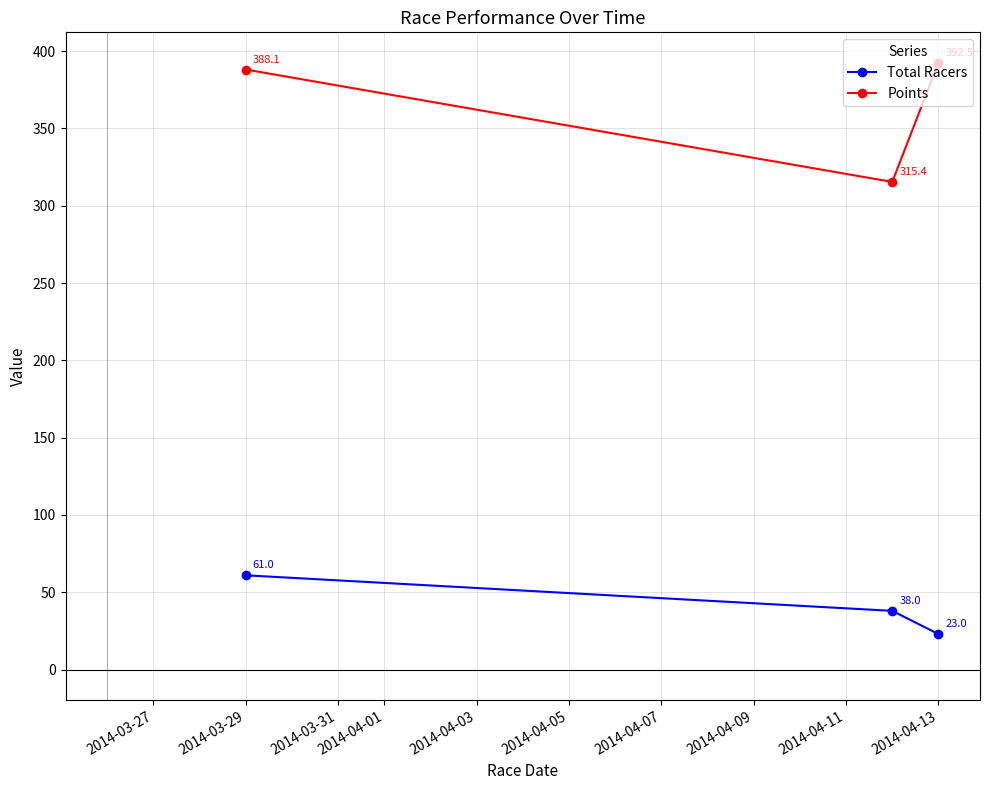

Which series has the largest total across all categories?

Points